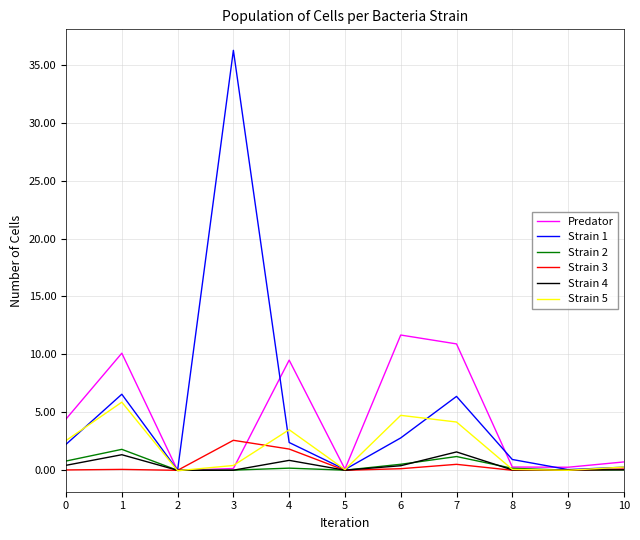

What is the greatest value displayed?

36.2